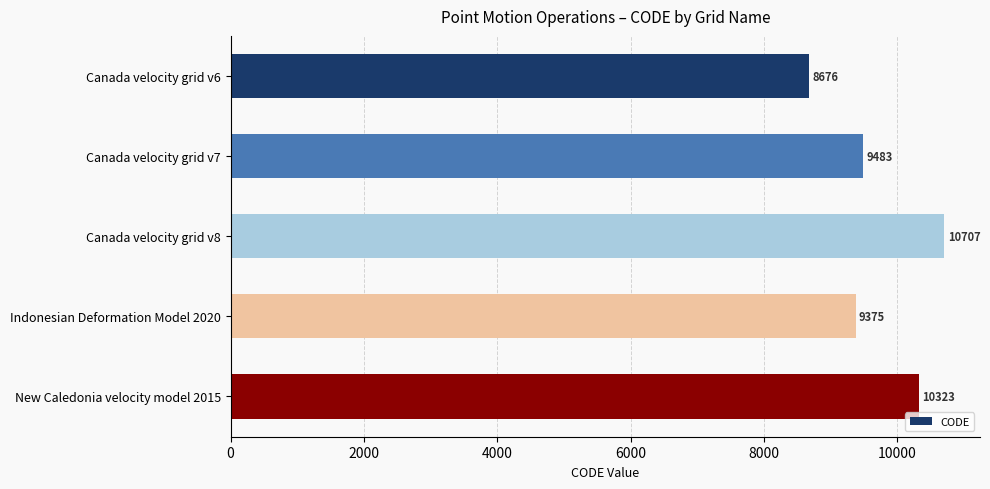

Does the chart contain stacked bars?

No